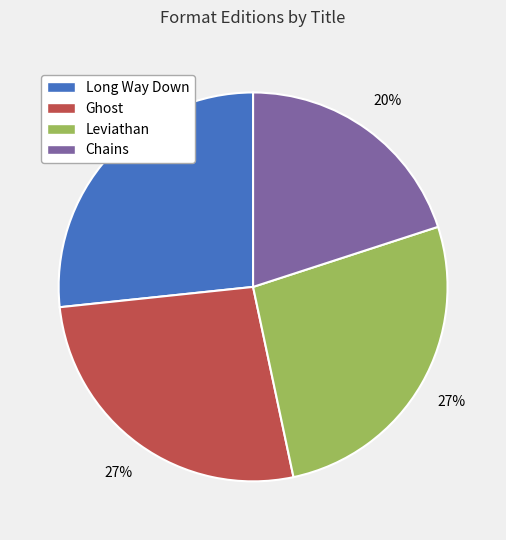

Which has a higher value, Chains or Long Way Down?

Long Way Down